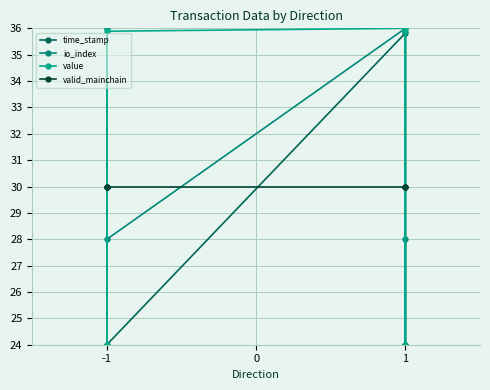

Which series has the largest total across all categories?

value